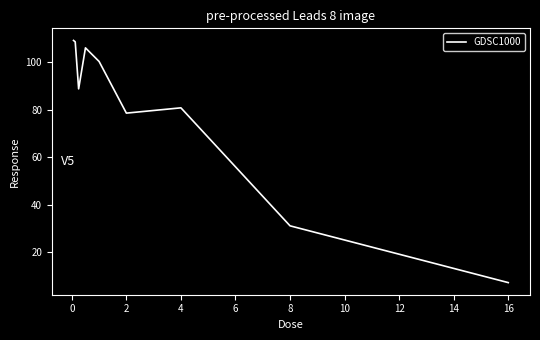

What is the greatest value displayed?

109.2